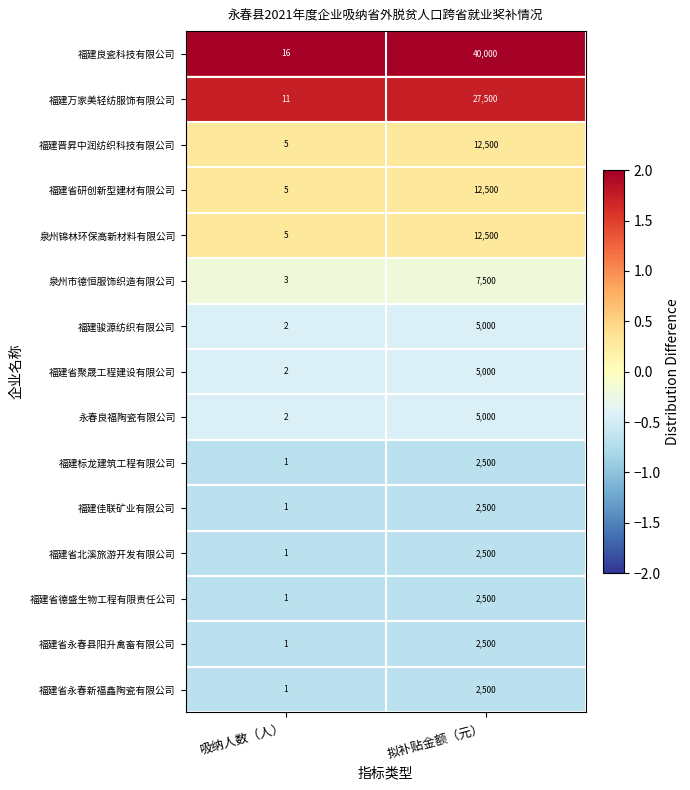

Rank the categories by 福建省北溪旅游开发有限公司 value from highest to lowest.

拟补贴金额（元）, 吸纳人数（人）